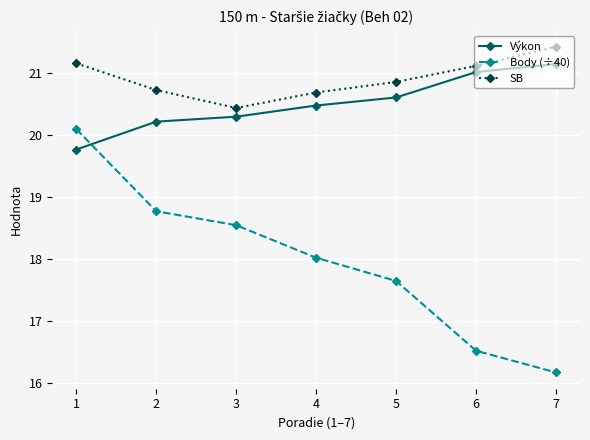

True or false: SB and Výkon cross at least once.

False